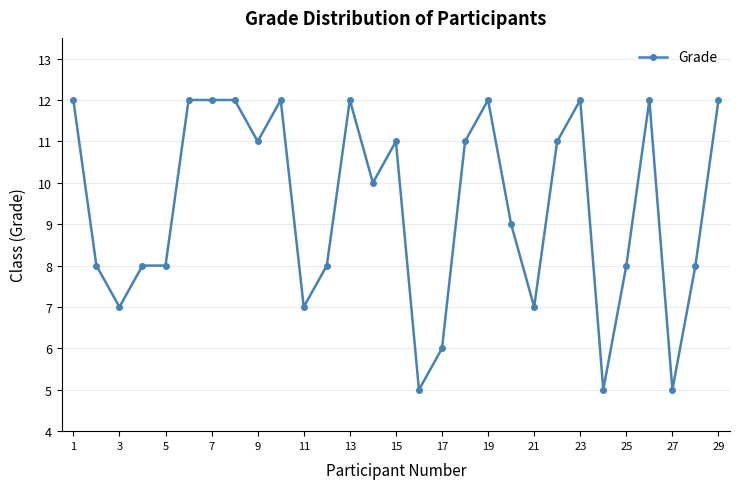

Is this an area chart (filled region under the line)?

No